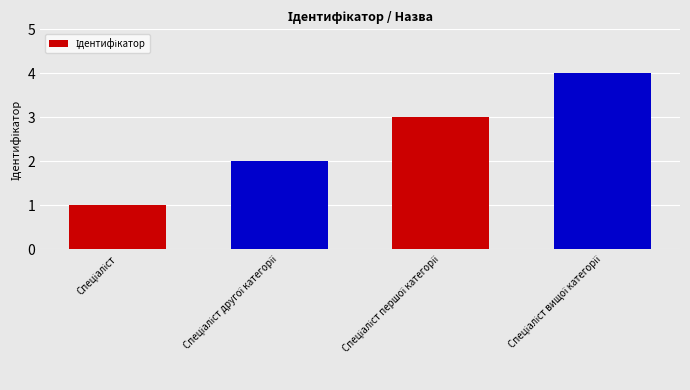

Reading left to right, transcribe all the data shown in this chart.

1	2	3	4